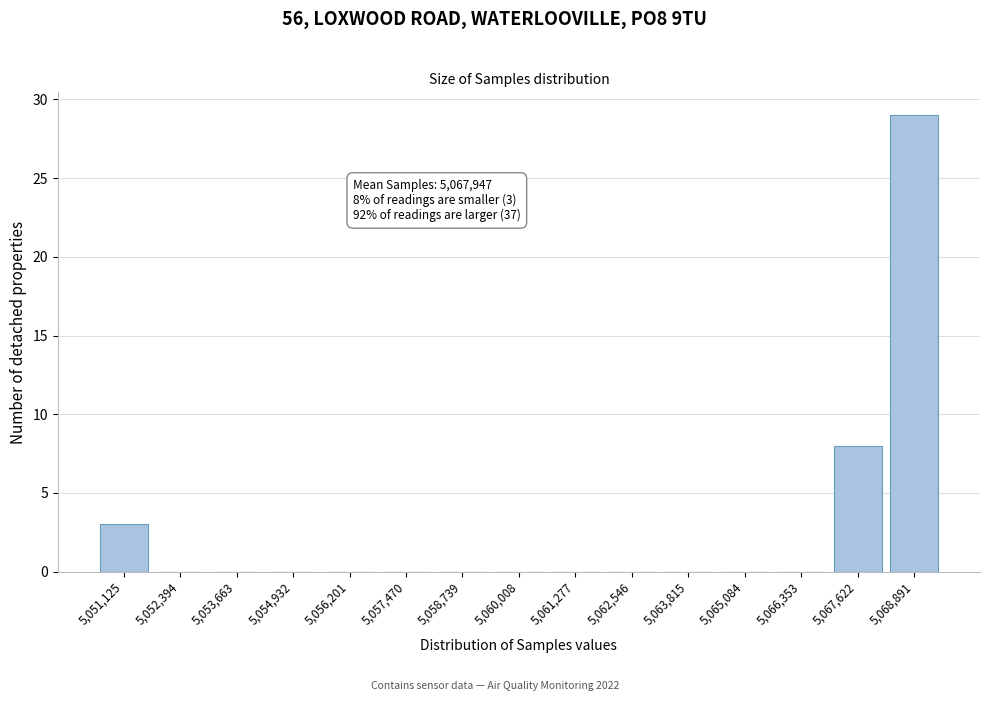

Reading left to right, what are all the values shown in this chart?

5,051,125=3	5,052,394=0	5,053,663=0	5,054,932=0	5,056,201=0	5,057,470=0	5,058,739=0	5,060,008=0	5,061,277=0	5,062,546=0	5,063,815=0	5,065,084=0	5,066,353=0	5,067,622=8	5,068,891=29